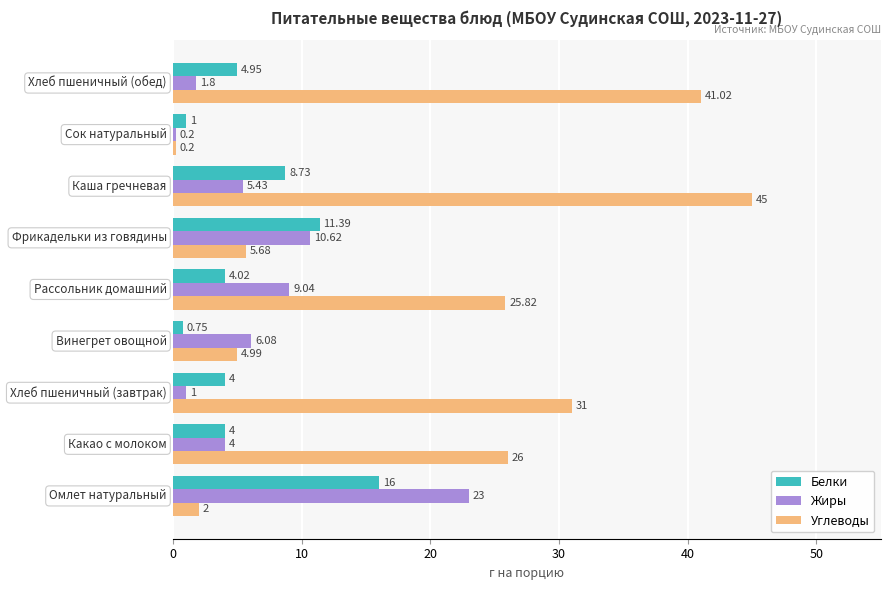

List the series in order of their peak value, lowest first.

Белки, Жиры, Углеводы